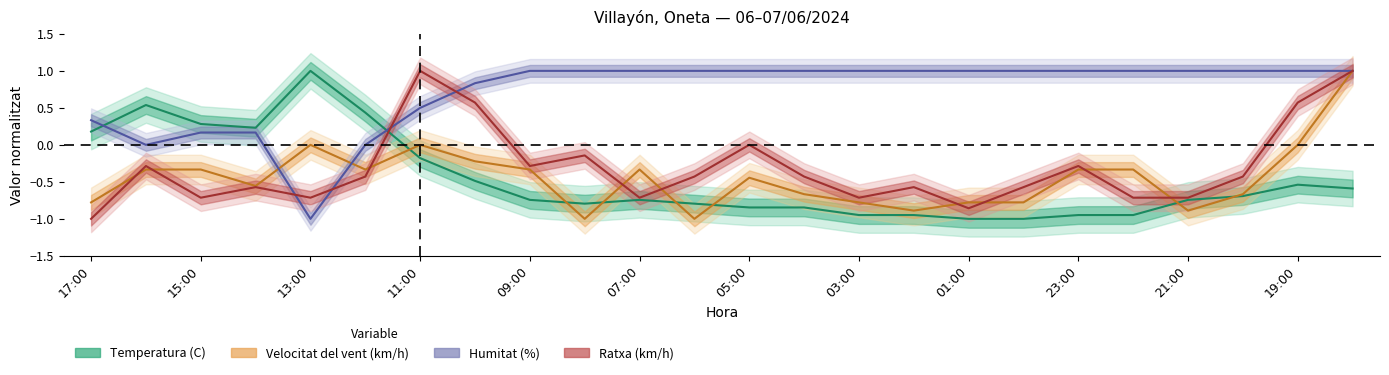

How many values in Ratxa (km/h) are above zero?

4